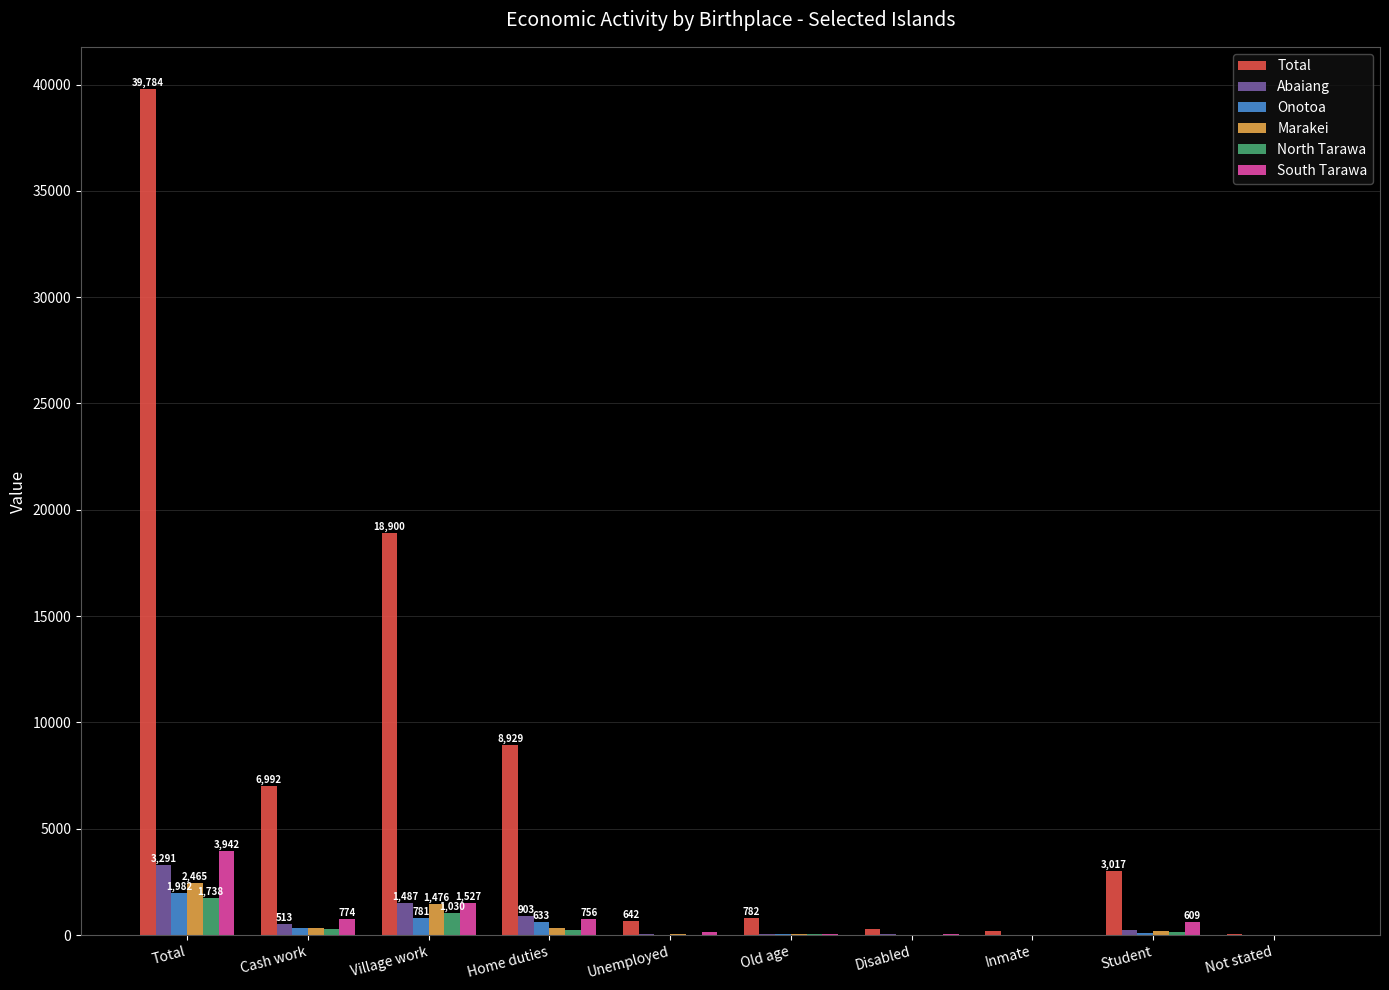

Which category has the highest value in the Onotoa series?

Total